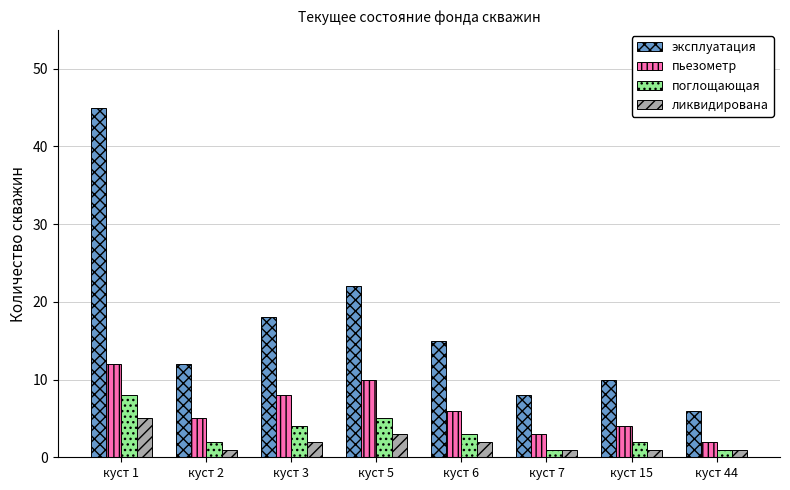

How many data points does each series have?

8